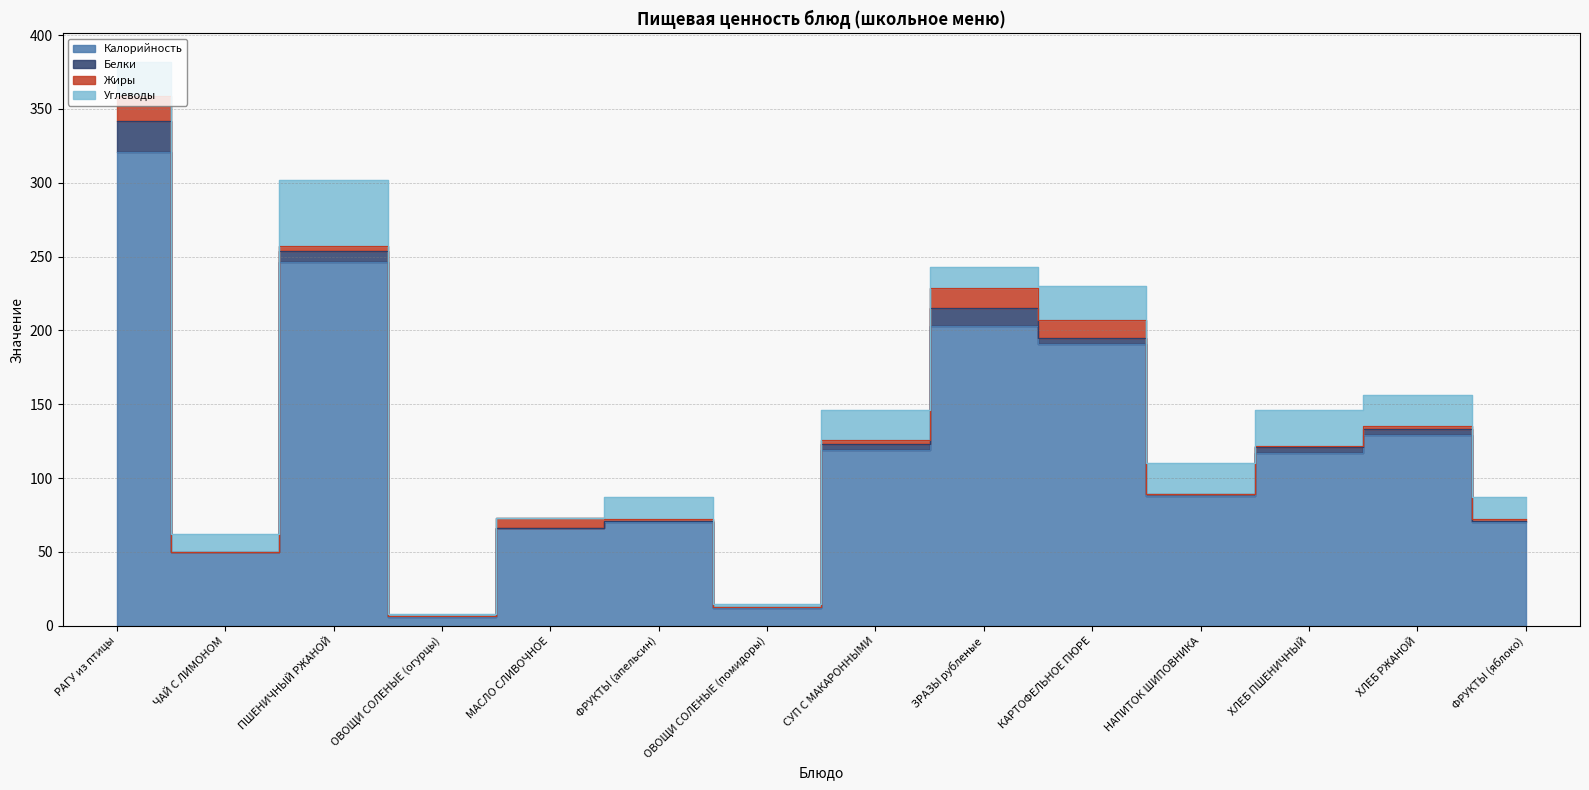

What position from the right is СУП С МАКАРОННЫМИ?

7